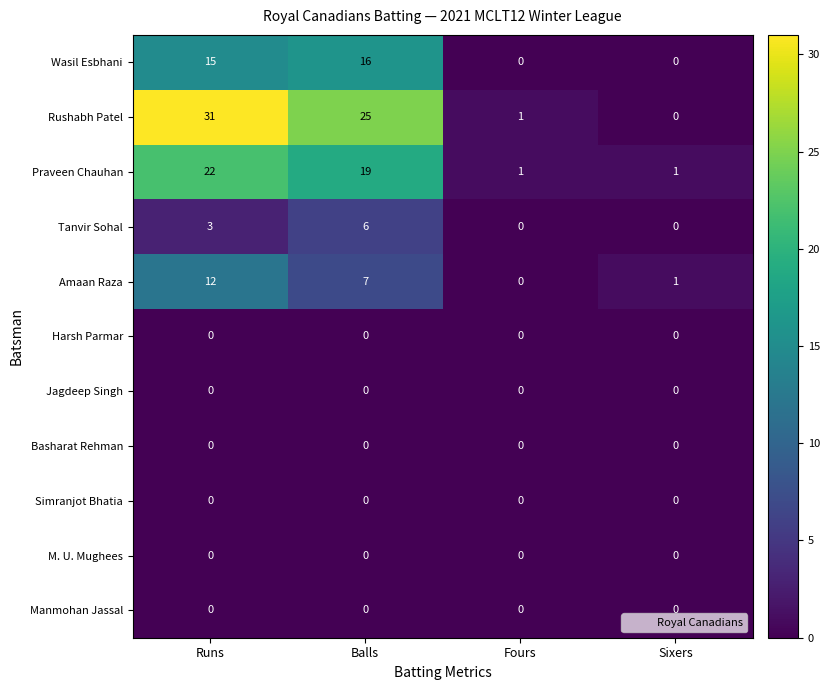

List the labels in order of Rushabh Patel value, smallest first.

Sixers, Fours, Balls, Runs